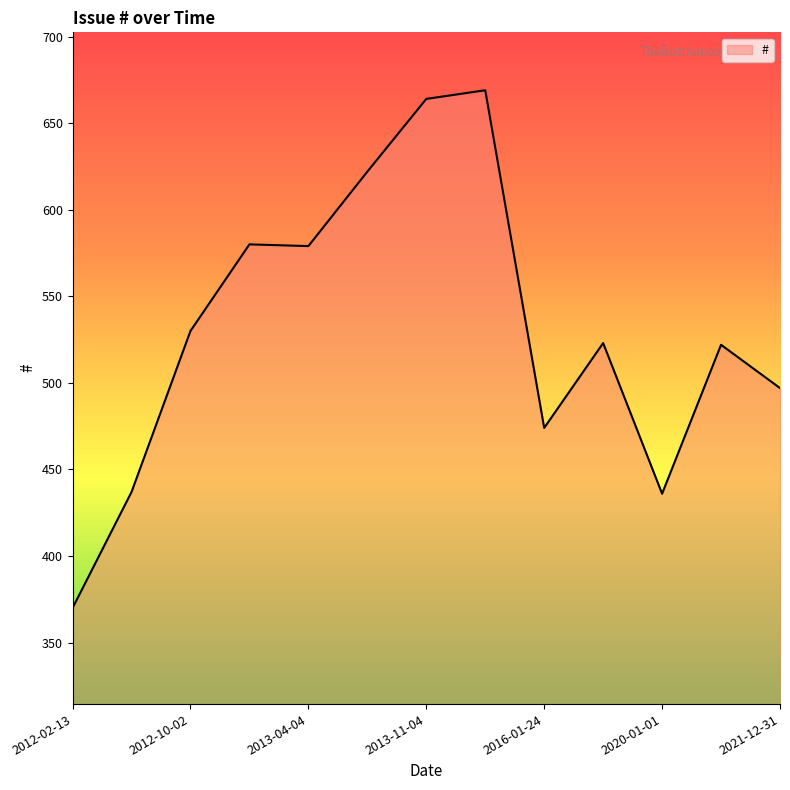

What is the smallest value displayed?

370